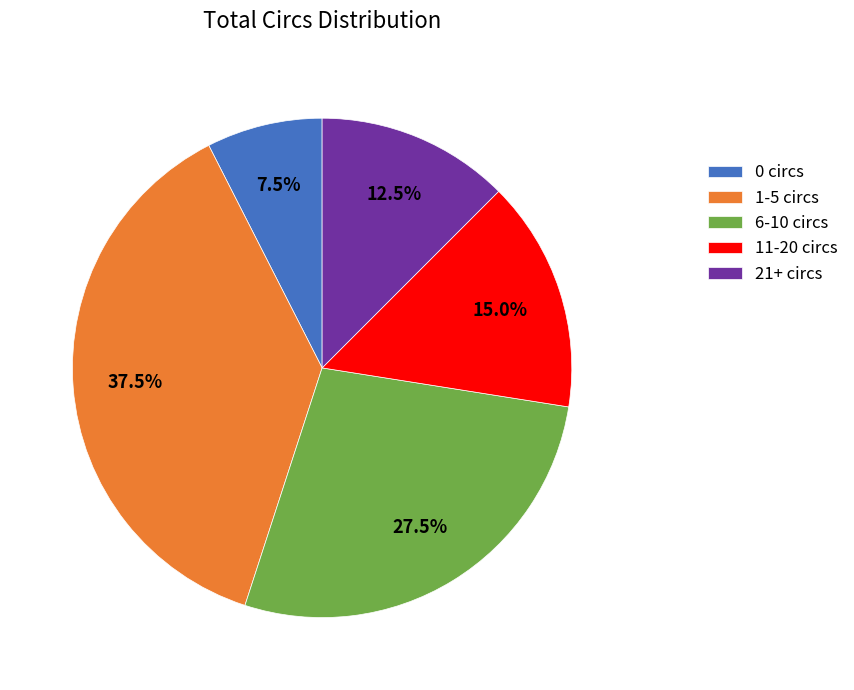

How many slices are in this pie chart?

5